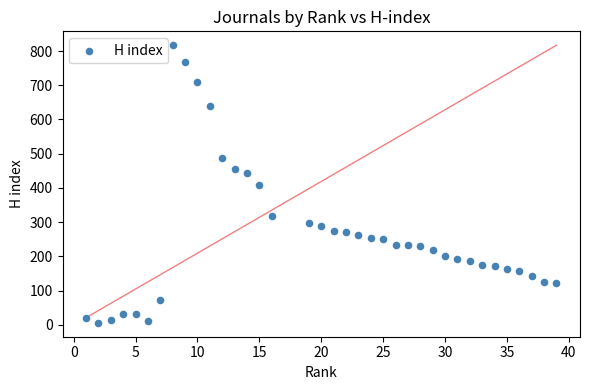

What is the range of X values (max minus min)?

38